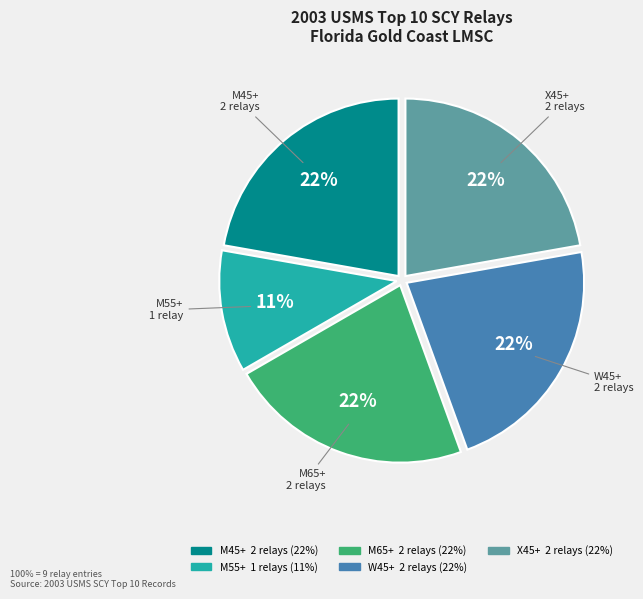

To the nearest percent, what is the difference between the largest and smallest slice percentages?

11%